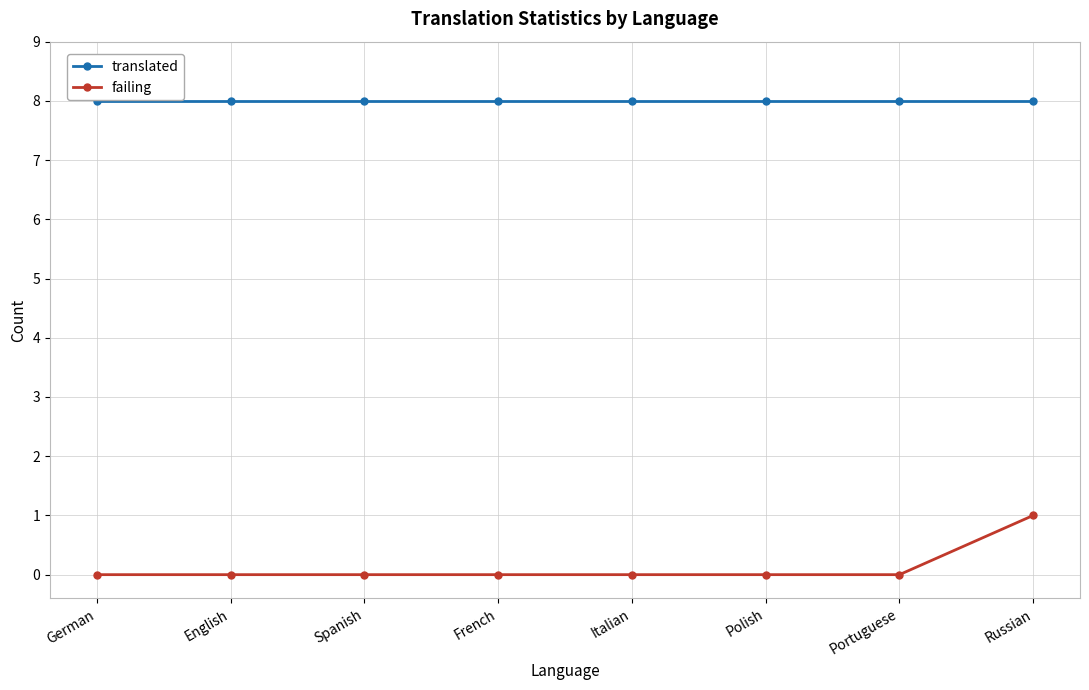

Rank the series by their average value, from lowest to highest.

failing, translated